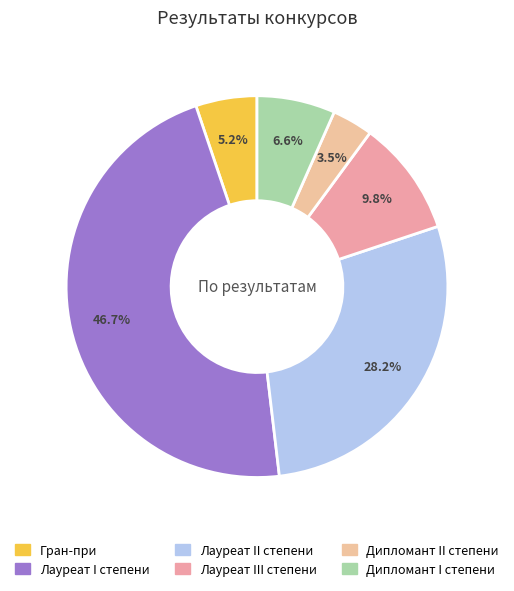

What is the smallest slice in the pie chart?

Дипломант II степени